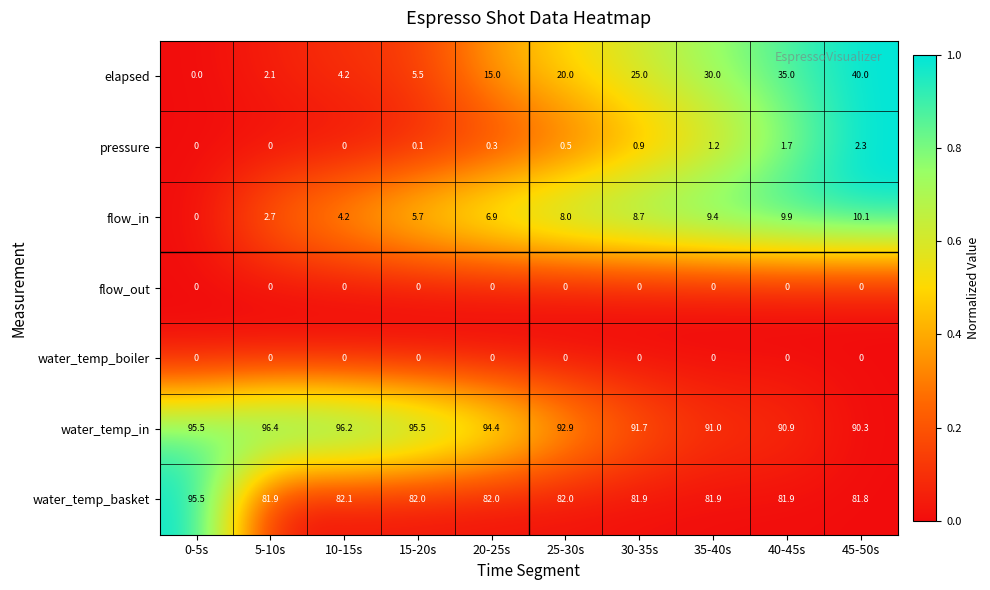

What value does the pressure series have at 35-40s?

1.2